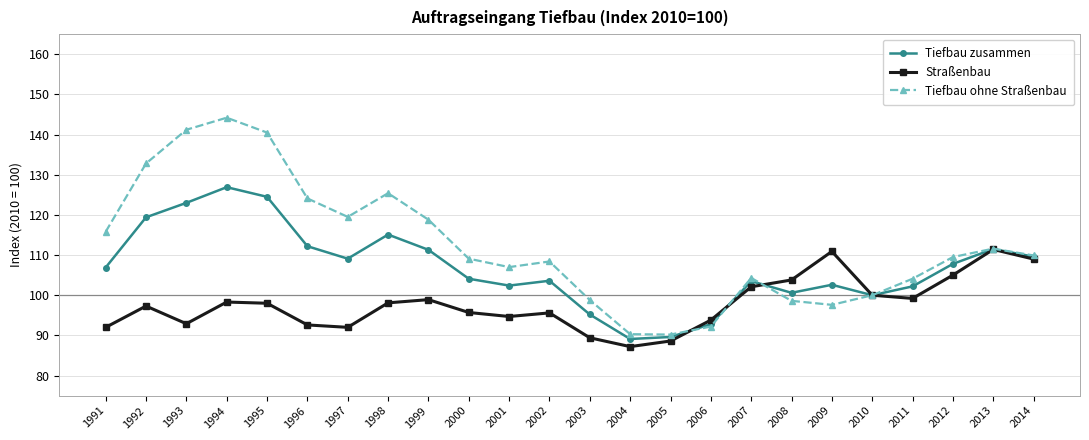

What is the value of the Tiefbau ohne Straßenbau point at the 15th from the left?

90.2